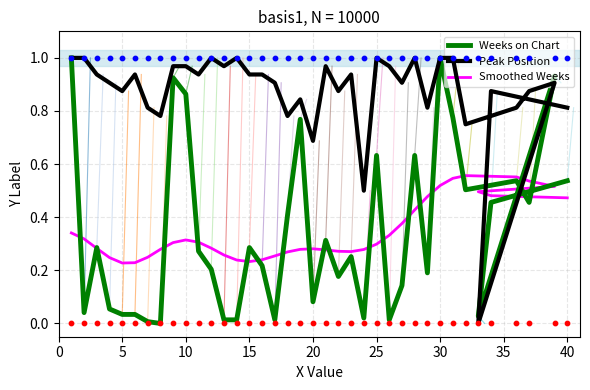

What is the total value across all series at 0?

2.3